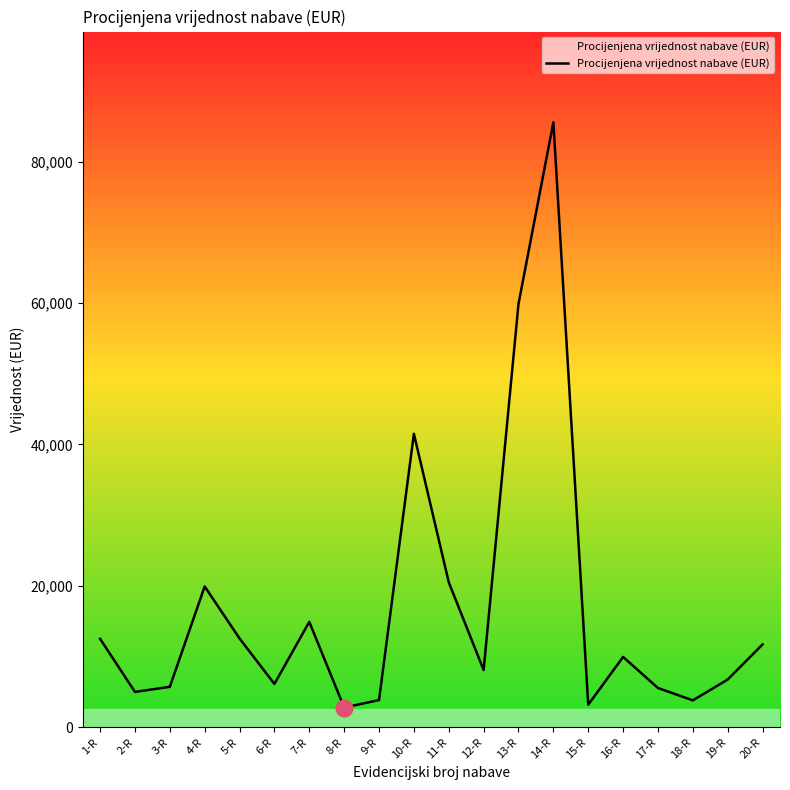

What is the difference between the maximum and minimum values?

82803.1